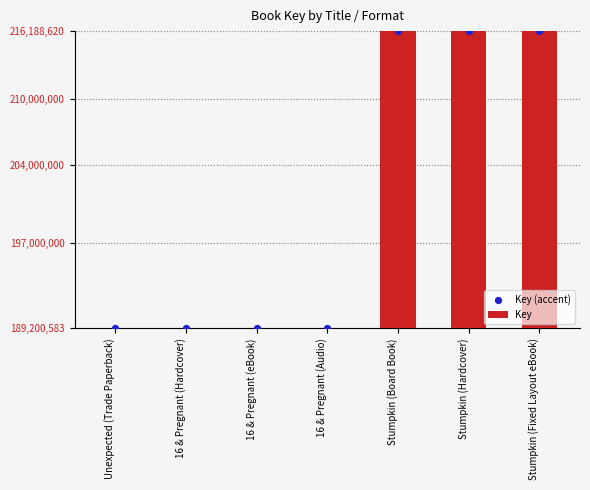

Which series contains the highest Y value?

Key